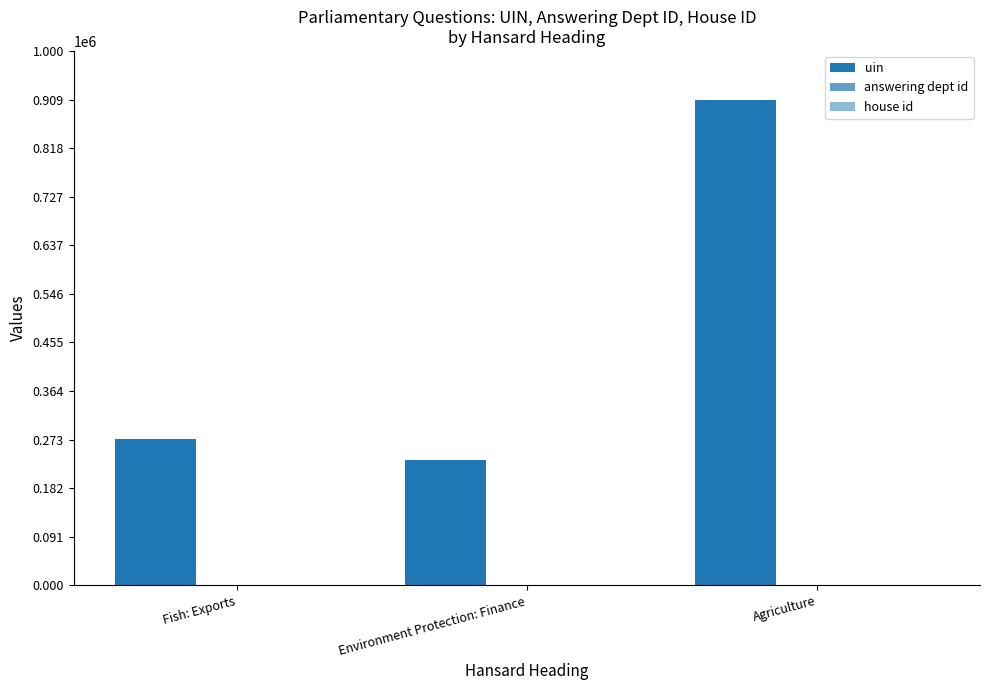

Reading right to left, extract all data points from this chart.

uin: Agriculture=909370	Environment Protection: Finance=234855	Fish: Exports=274612
answering dept id: Agriculture=13	Environment Protection: Finance=13	Fish: Exports=13
house id: Agriculture=1	Environment Protection: Finance=1	Fish: Exports=1